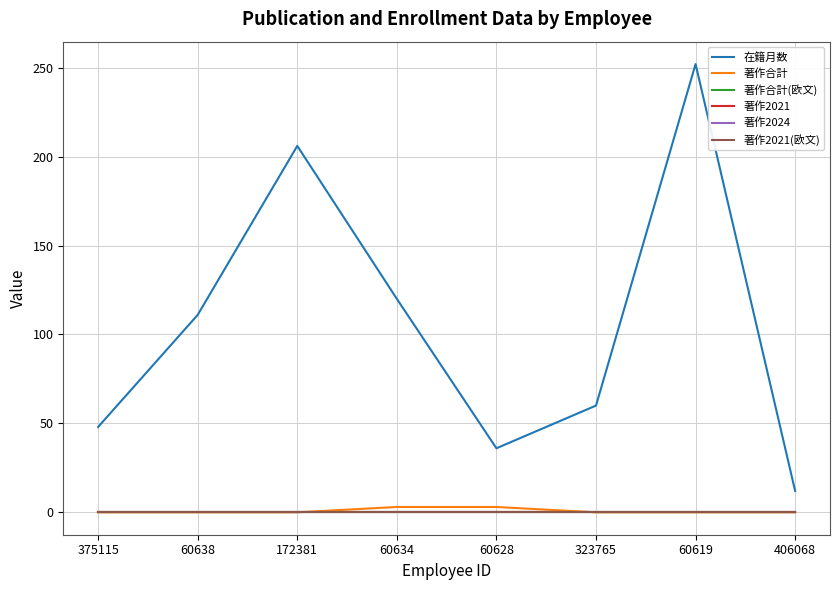

Is this an area chart (filled region under the line)?

No